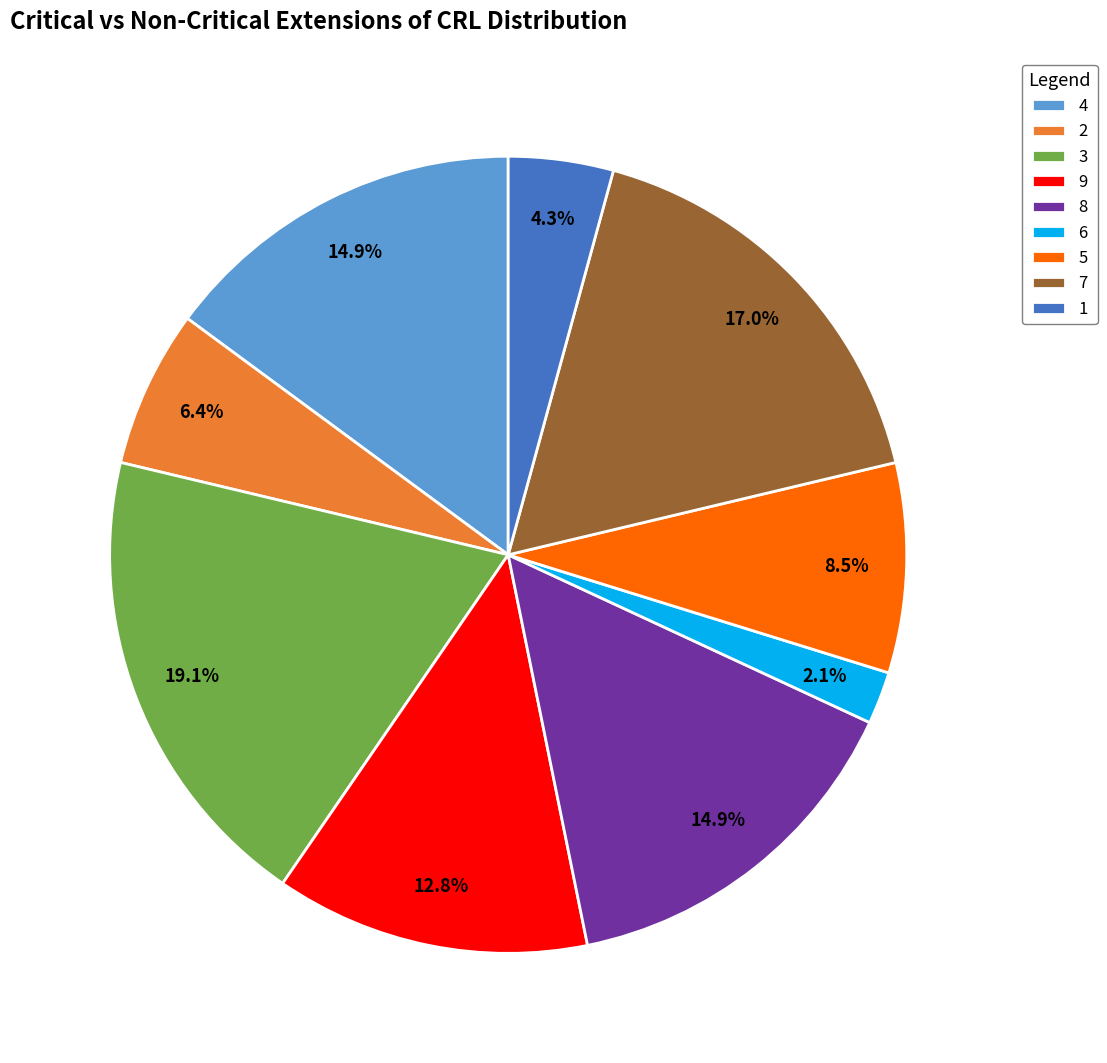

How many slices are in this pie chart?

9